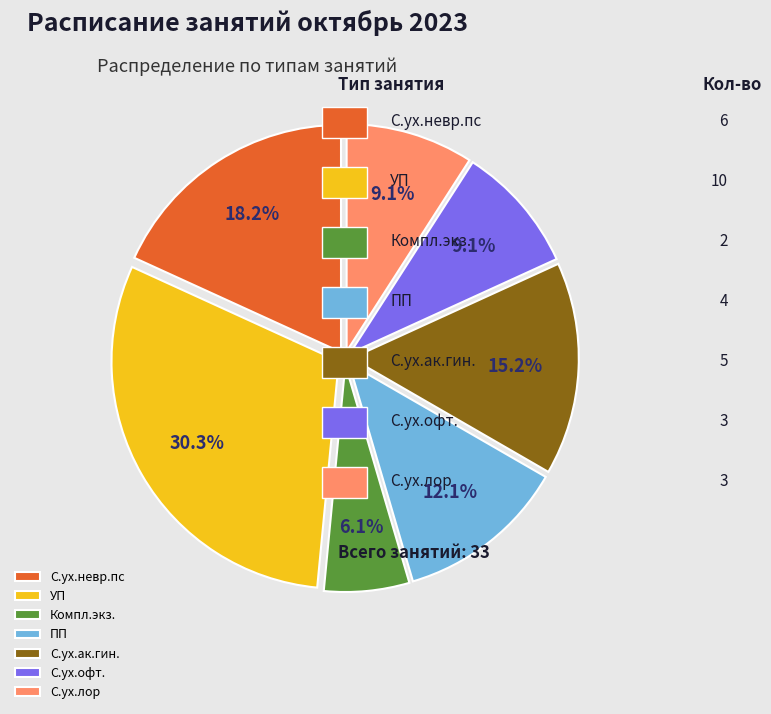

How many segments does this pie chart have?

7